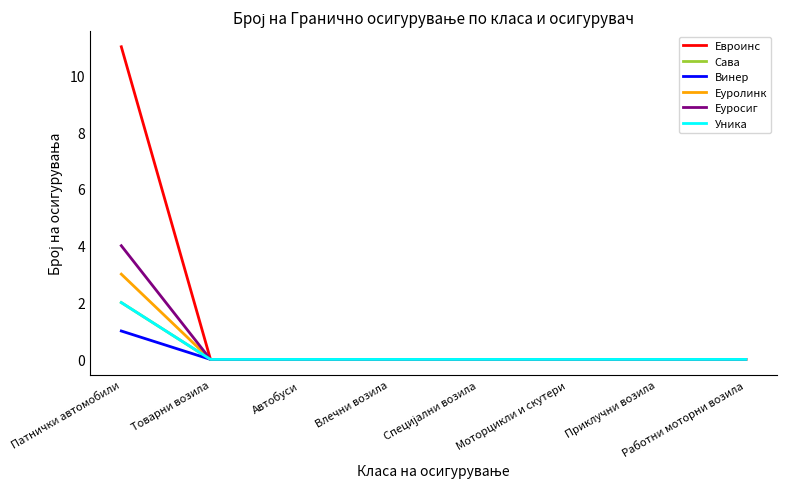

What is the maximum value shown in the chart?

11